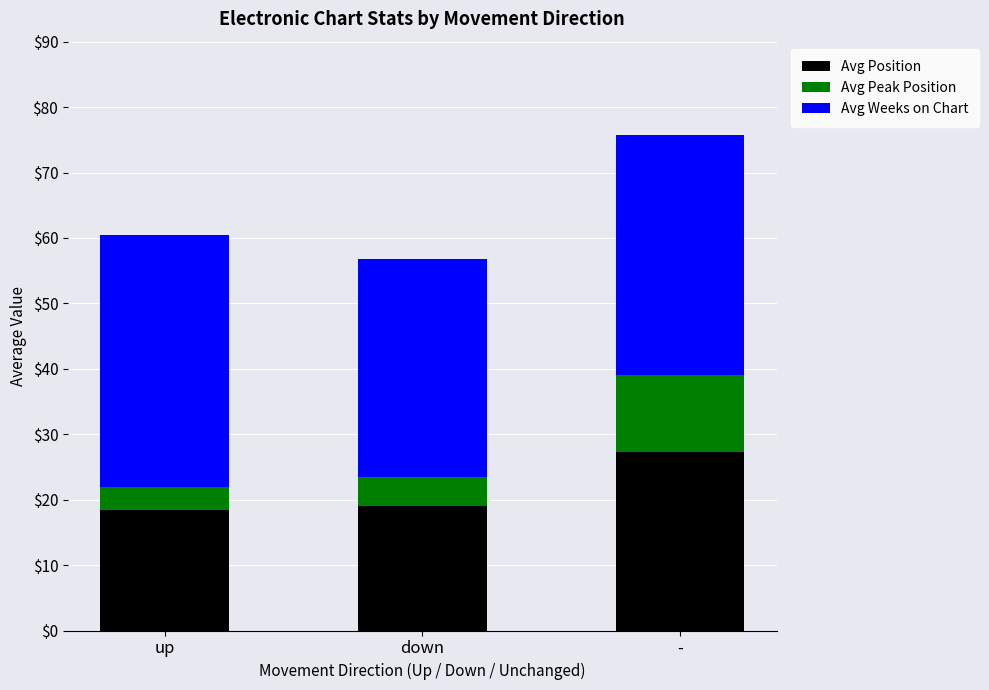

What is the total value across all series at up?

60.4